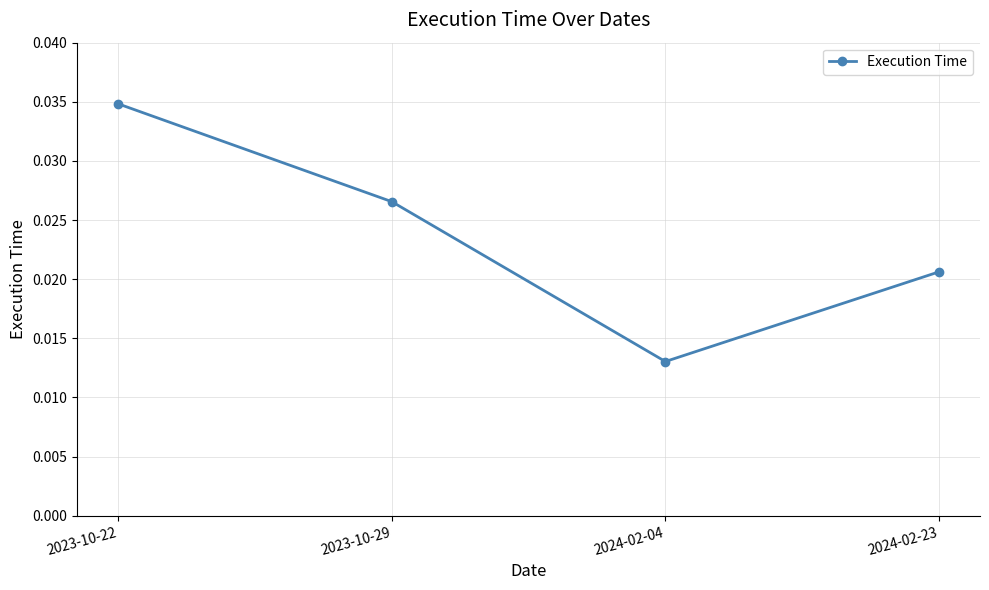

Is this an area chart (filled region under the line)?

No